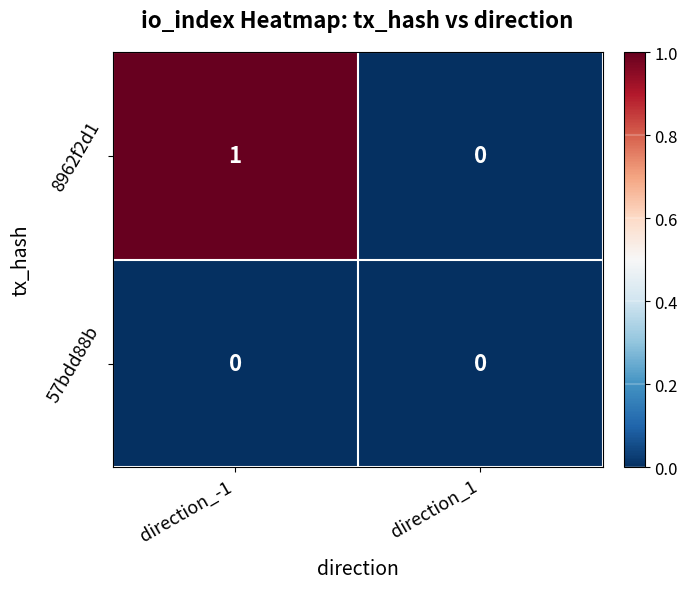

Which series changed the most between direction_-1 and direction_1?

8962f2d1